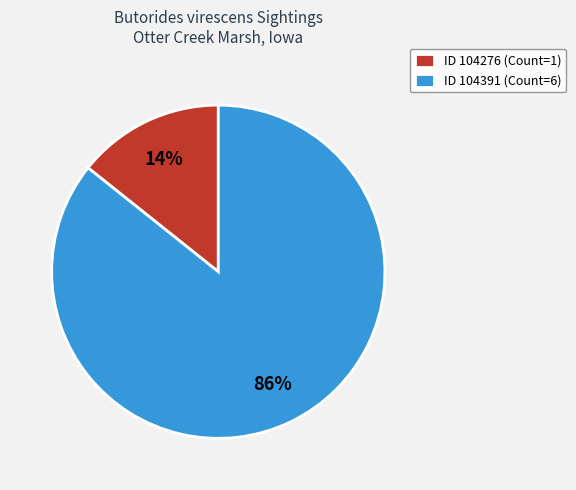

Is the sum of ID 104391 (Count=6) and ID 104276 (Count=1) greater than half?

Yes